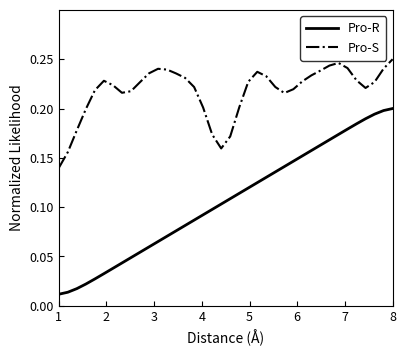

List the series in order of their overall mean, highest first.

Pro-S, Pro-R